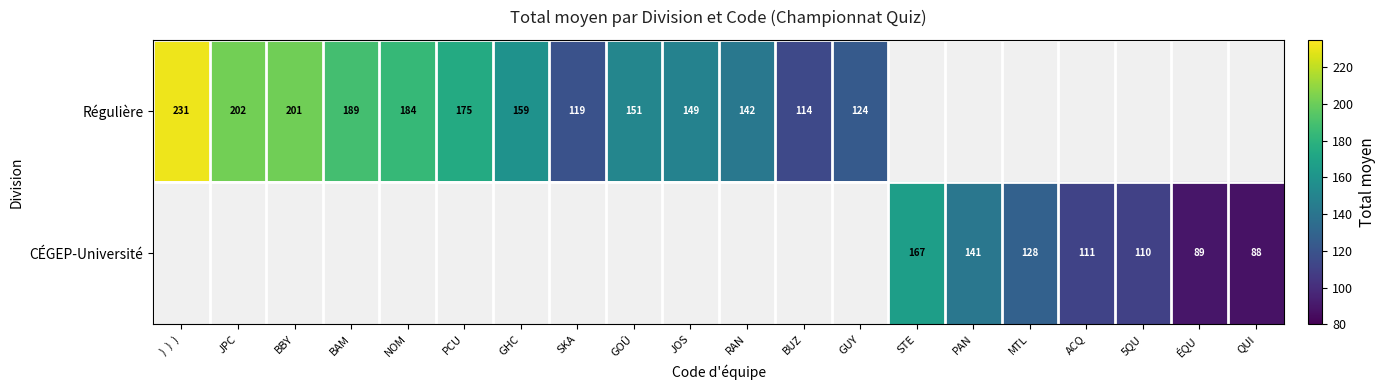

What is the sum of the Régulière values at PCU and JOS?

324